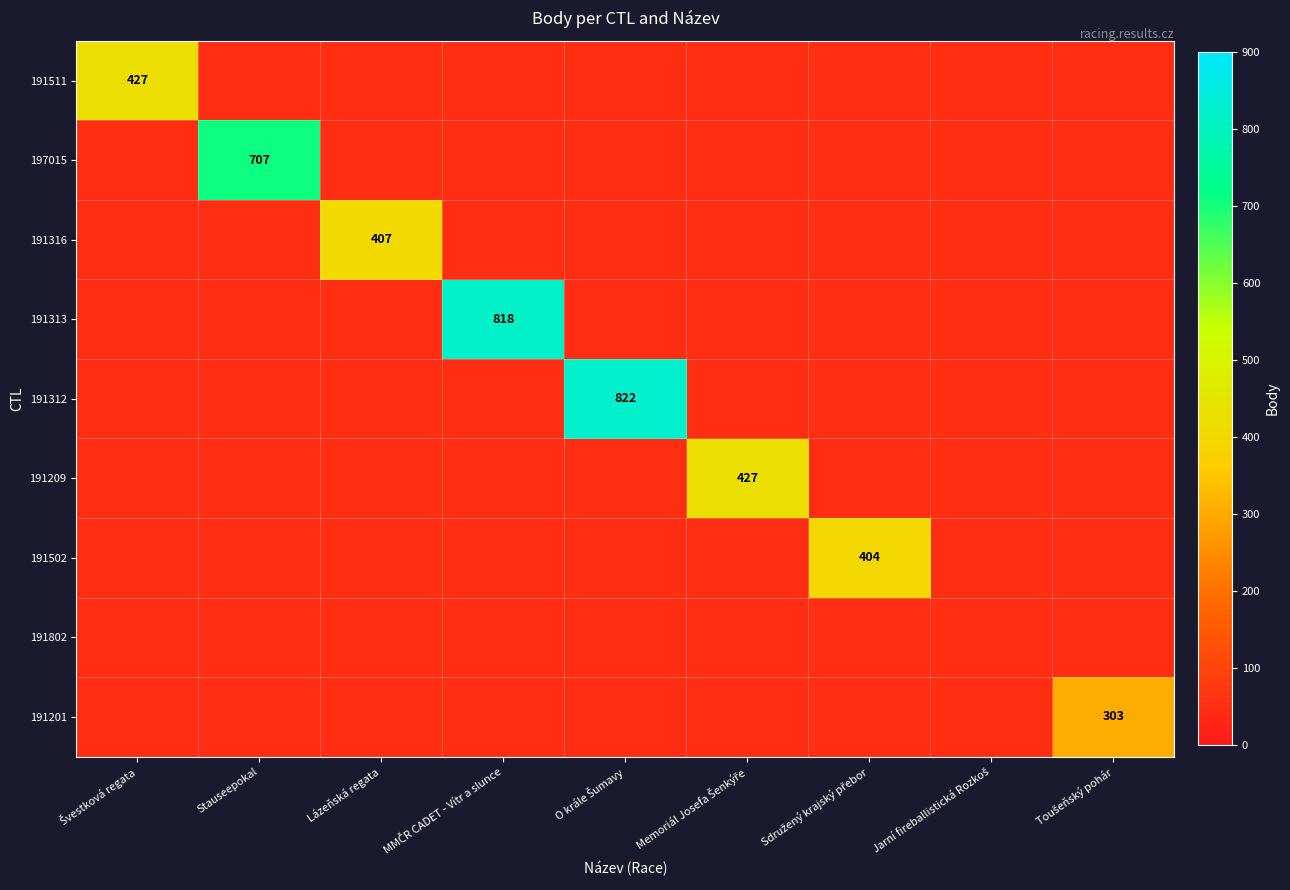

Is it true that 191316 equals 407 at Lázeňská regata?

True